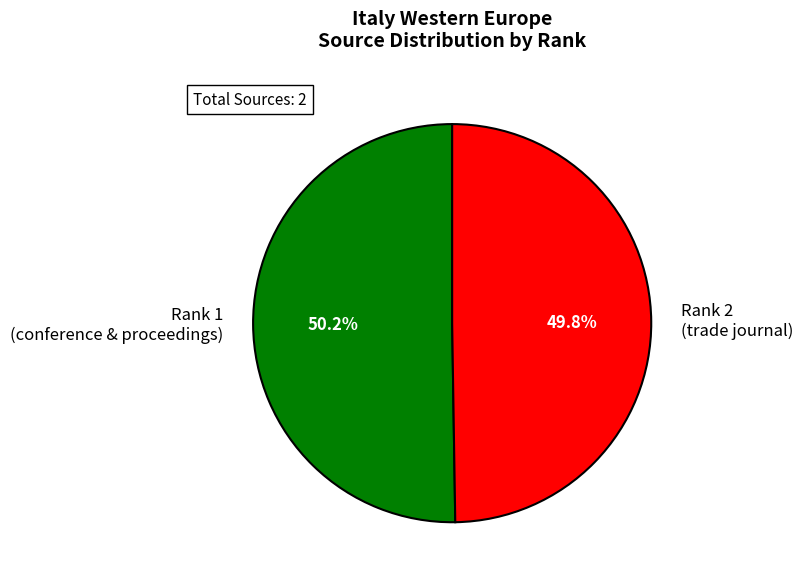

Is the sum of Rank 2 (trade journal) and Rank 1 (conference & proceedings) greater than half?

Yes